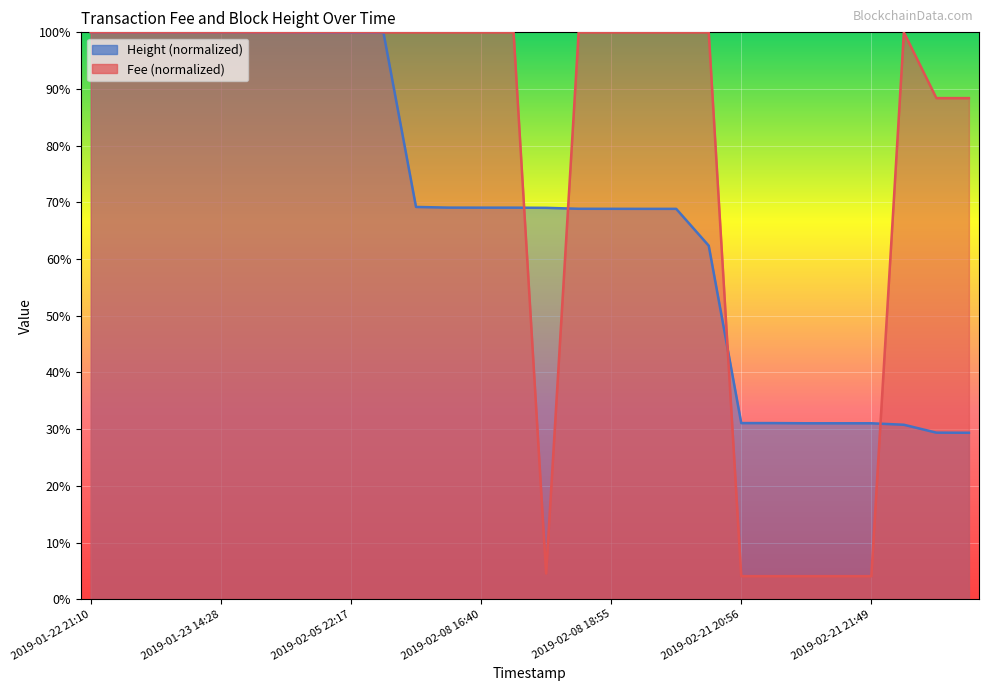

After their last crossing, which series has the higher values: Height or Fee?

Fee